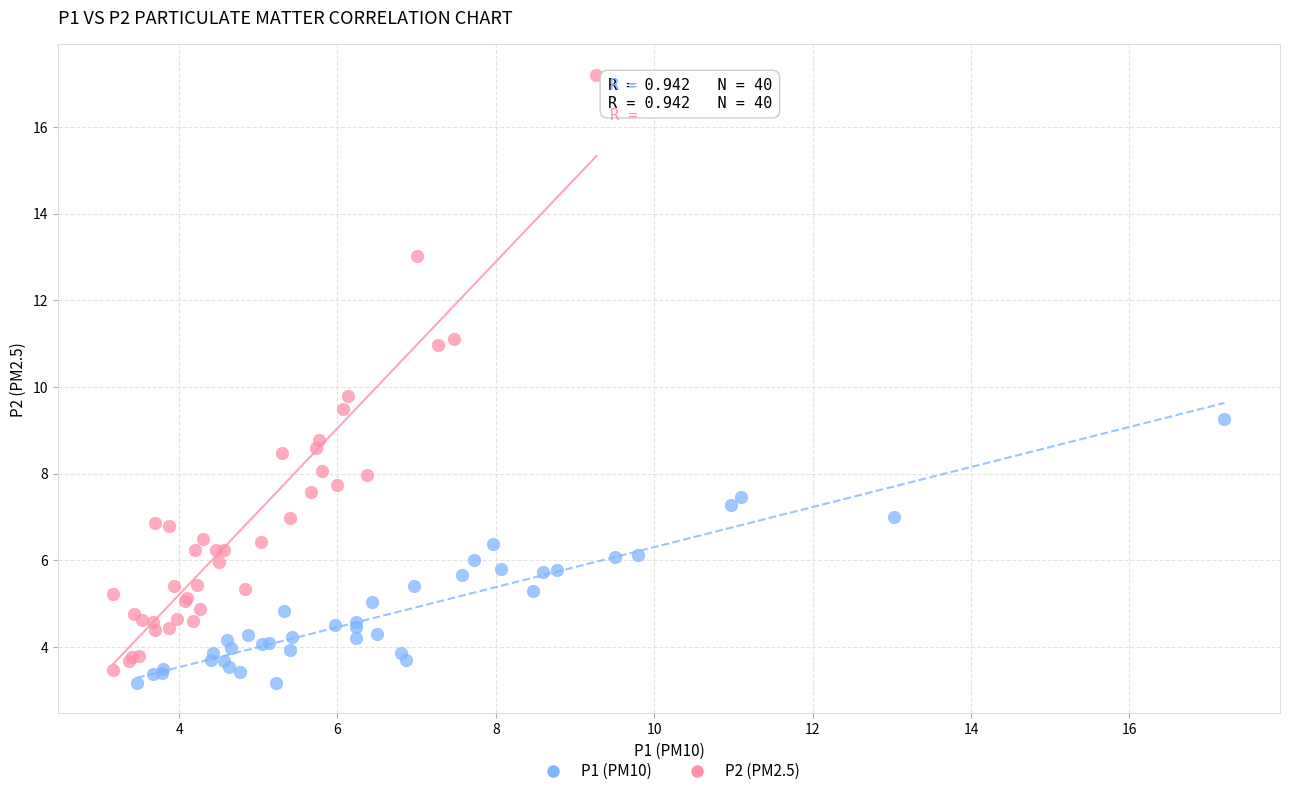

Which series has the widest spread of Y values?

P2 (PM2.5)